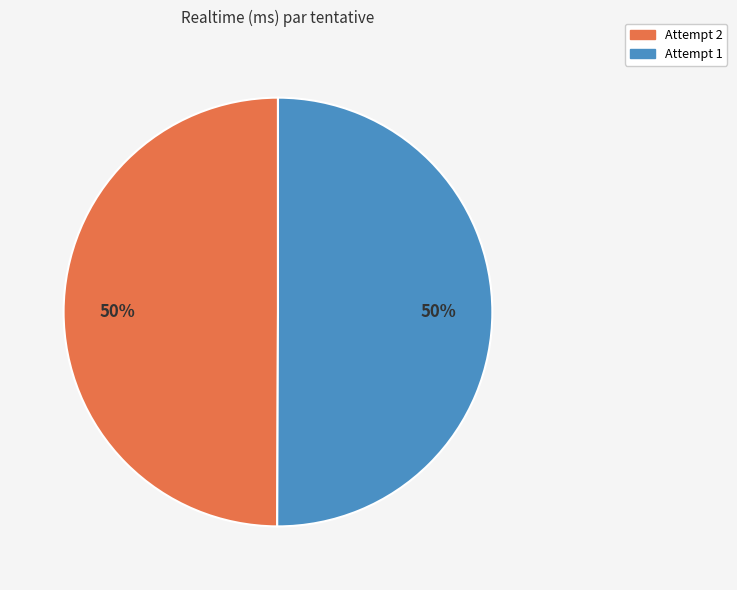

To the nearest percent, what is the combined percentage of Attempt 2 and Attempt 1?

100%